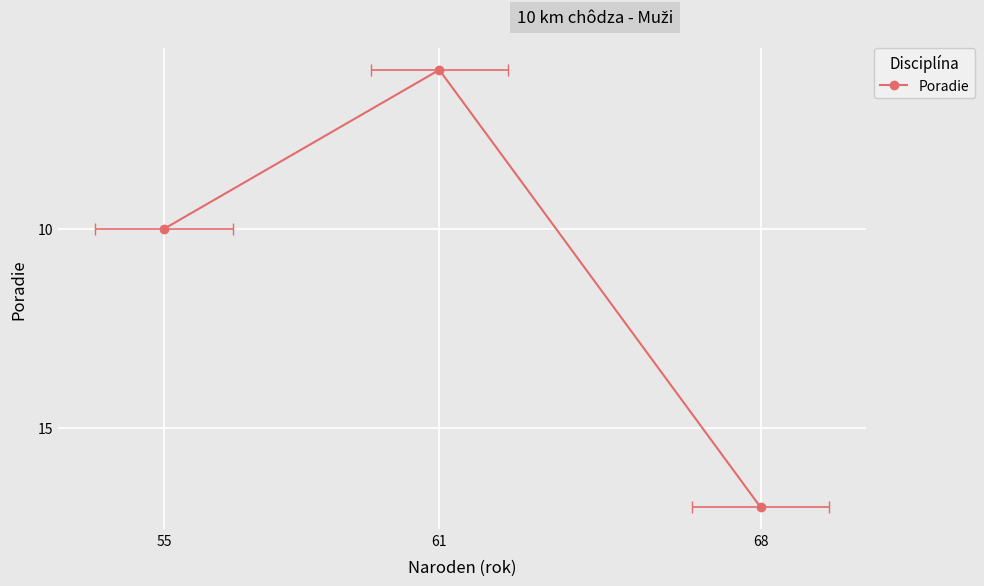

What is the greatest value displayed?

17